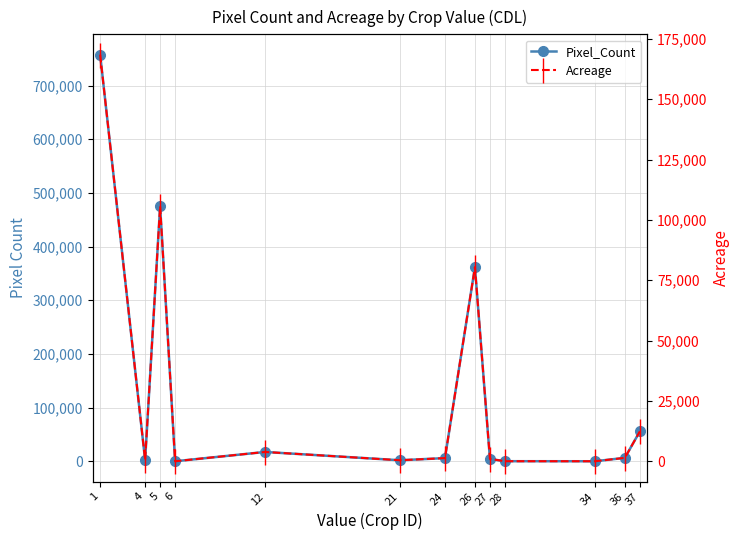

True or false: Pixel_Count and Acreage intersect in this chart.

False